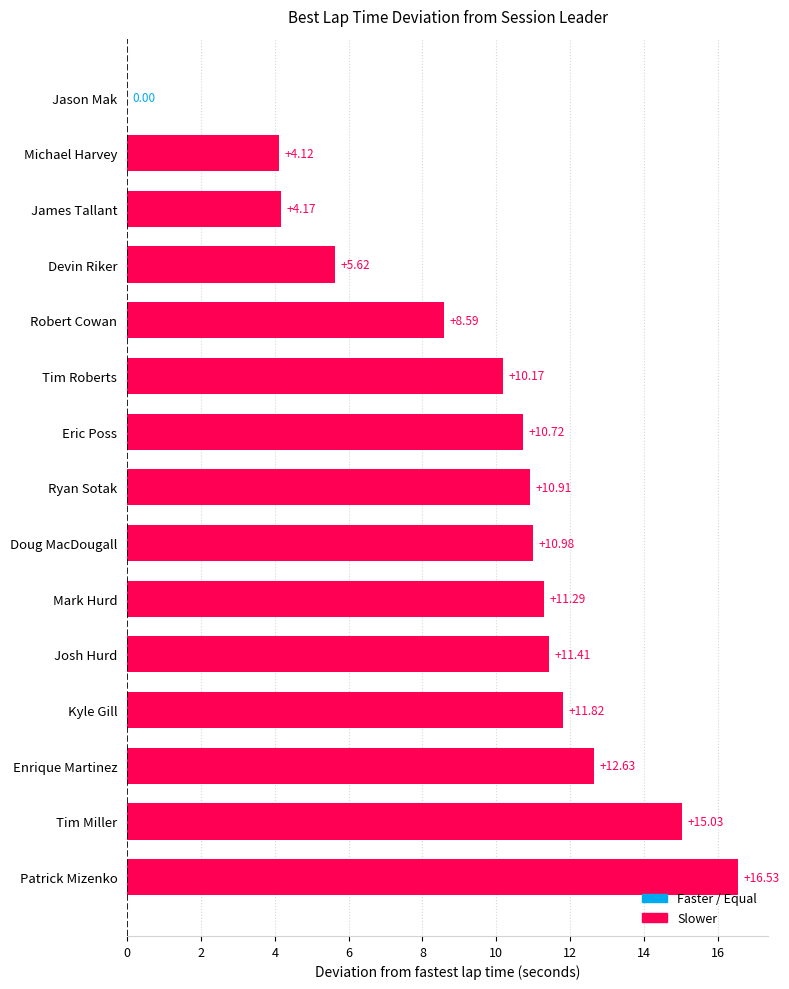

At which label is the value closest to 8?

Robert Cowan